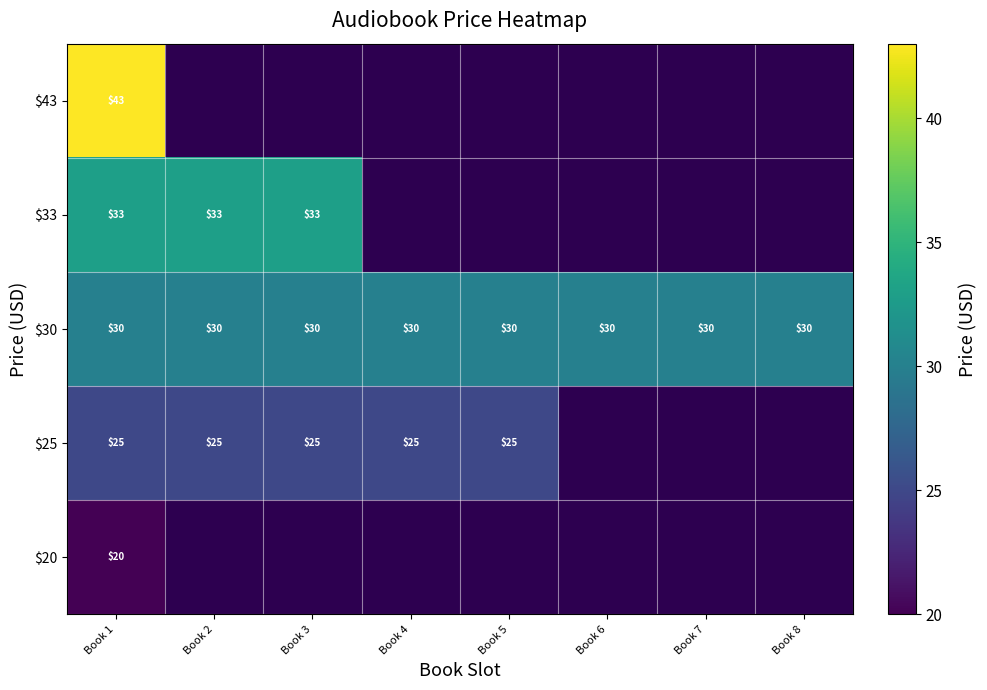

The $30 series shows 30 at Book 5. True or false?

True